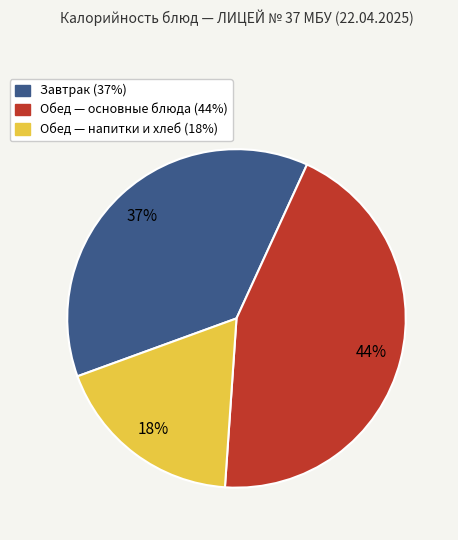

How many segments does this pie chart have?

3